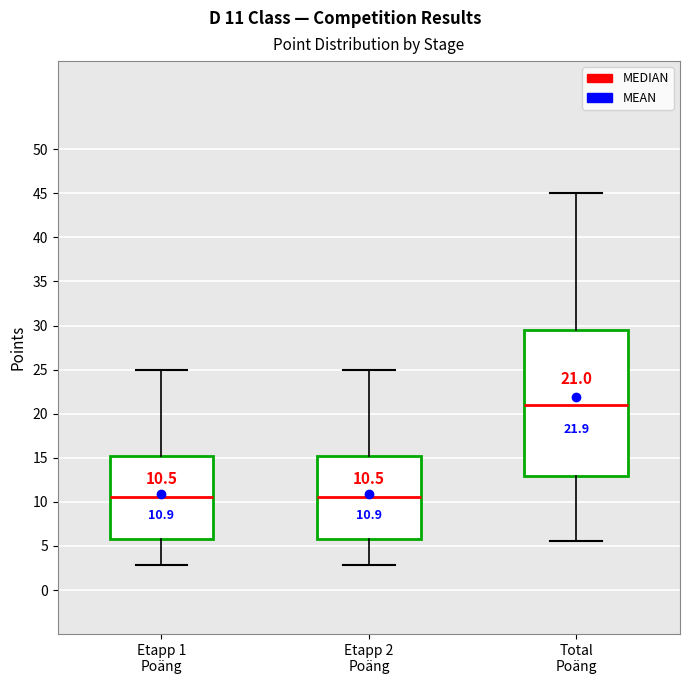

Which box is the tallest, from its lower edge to its upper edge?

Total Poäng